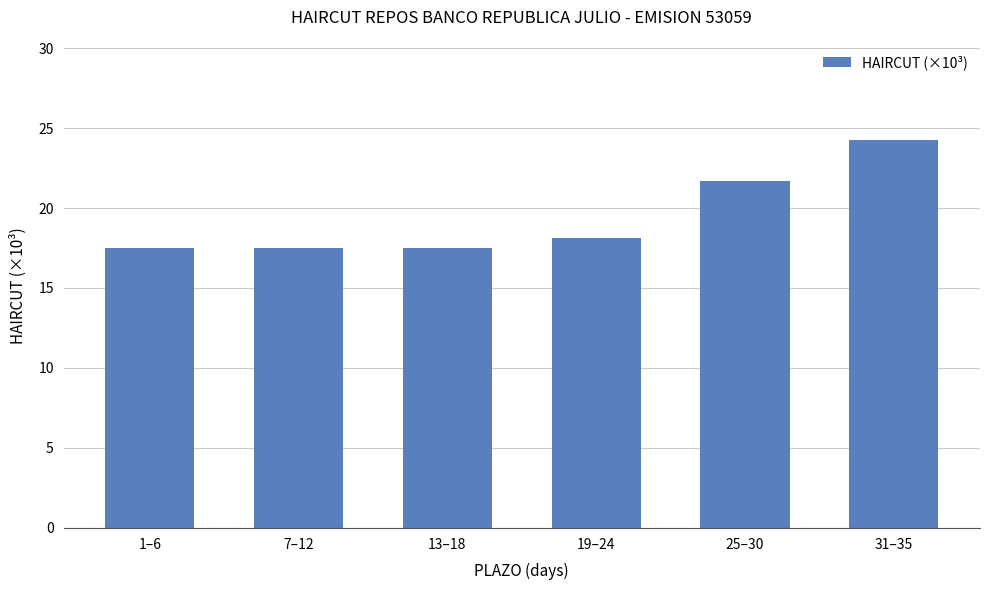

Approximately how many times larger is the value at 25–30 compared to 19–24?

1.2